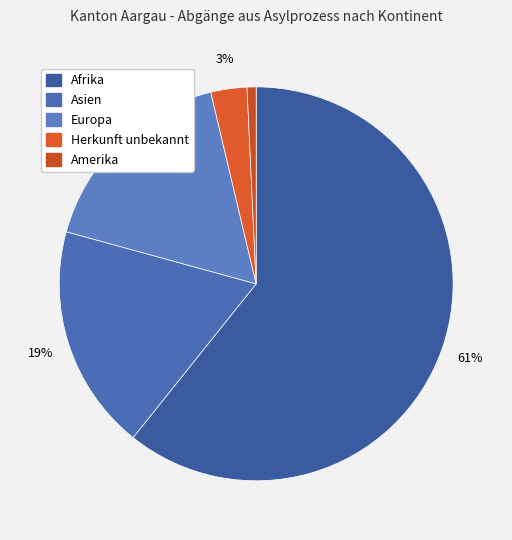

How many slices are in this pie chart?

5